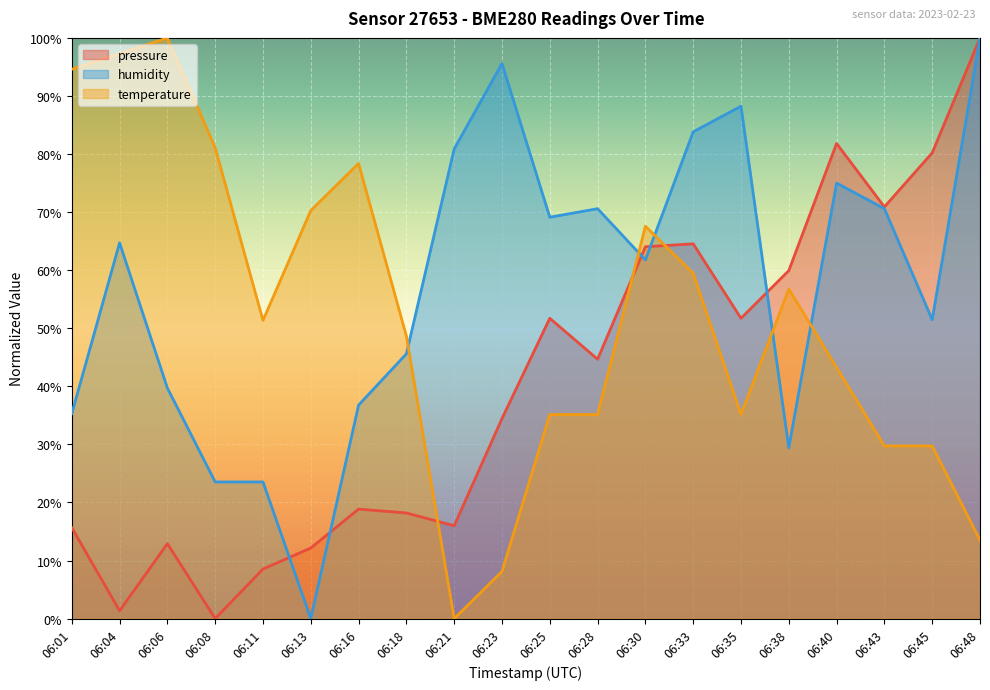

Which label corresponds to the smallest value in the chart?

06:08